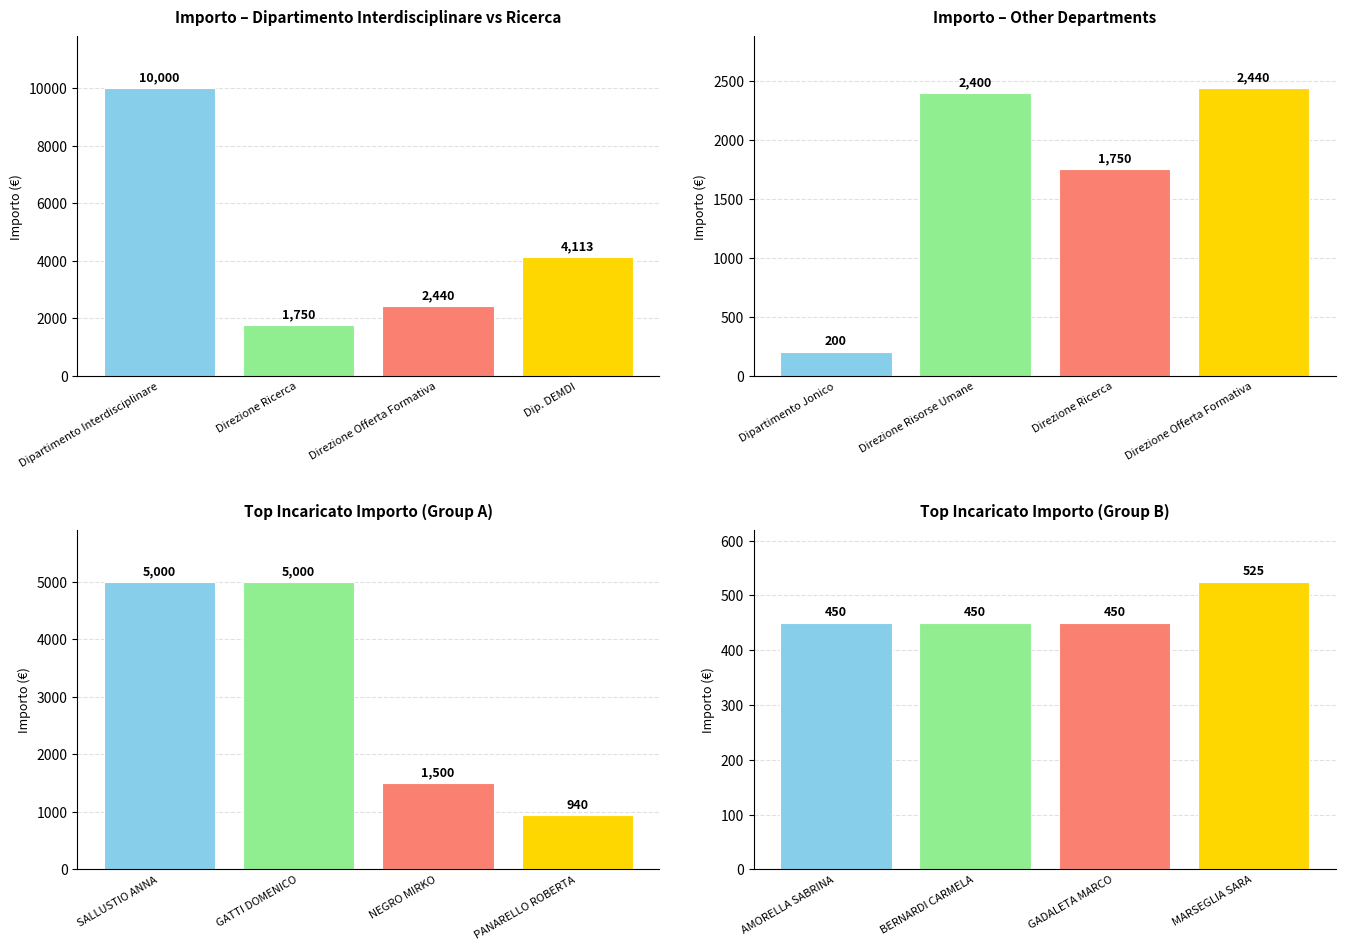

Reading right to left, extract all data points from this chart.

Importo – Dipartimento Interdisciplinare vs Ricerca: 4113	2440	1750	10000
Importo – Other Departments: 2440	1750	2400	200
Top Incaricato Importo (Group A): 940	1500	5000	5000
Top Incaricato Importo (Group B): 525	450	450	450